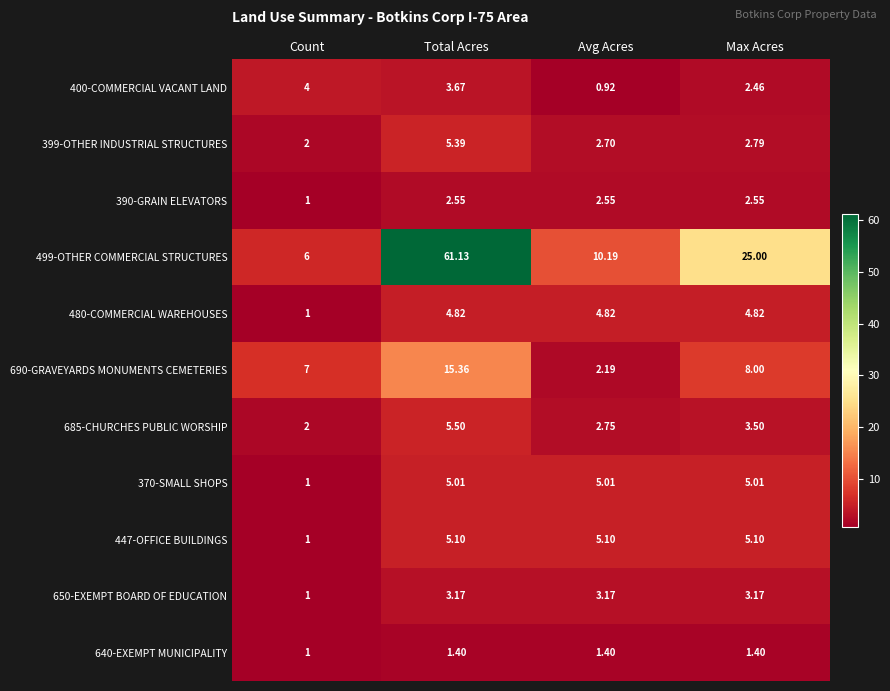

Which category has the lowest value in the 390-GRAIN ELEVATORS series?

Count